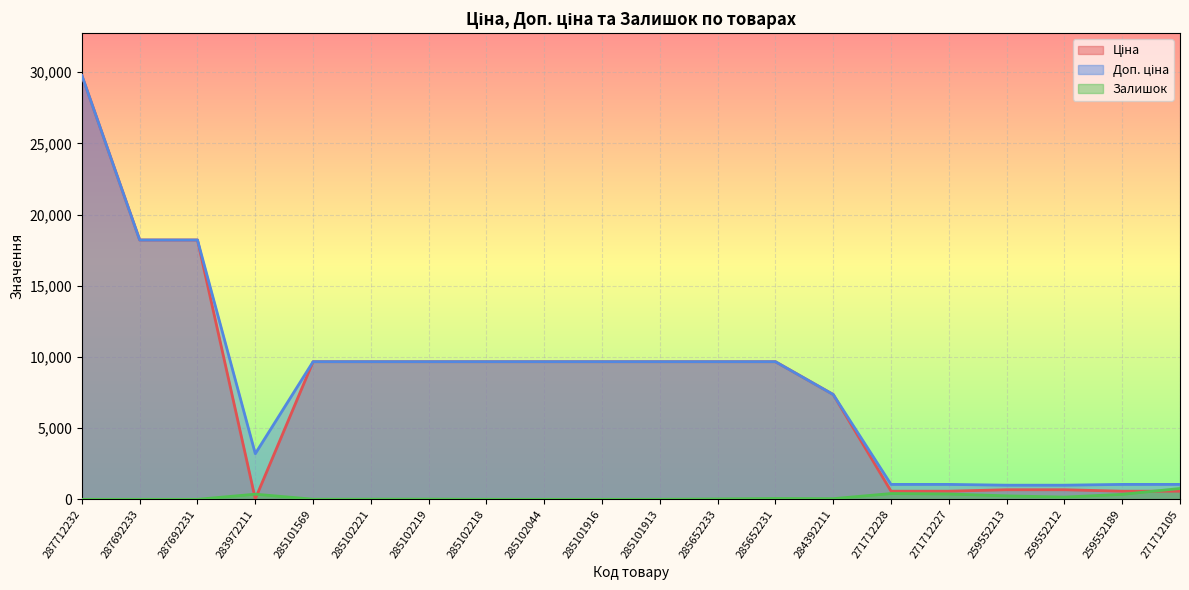

What position from the right is 284392211?

7